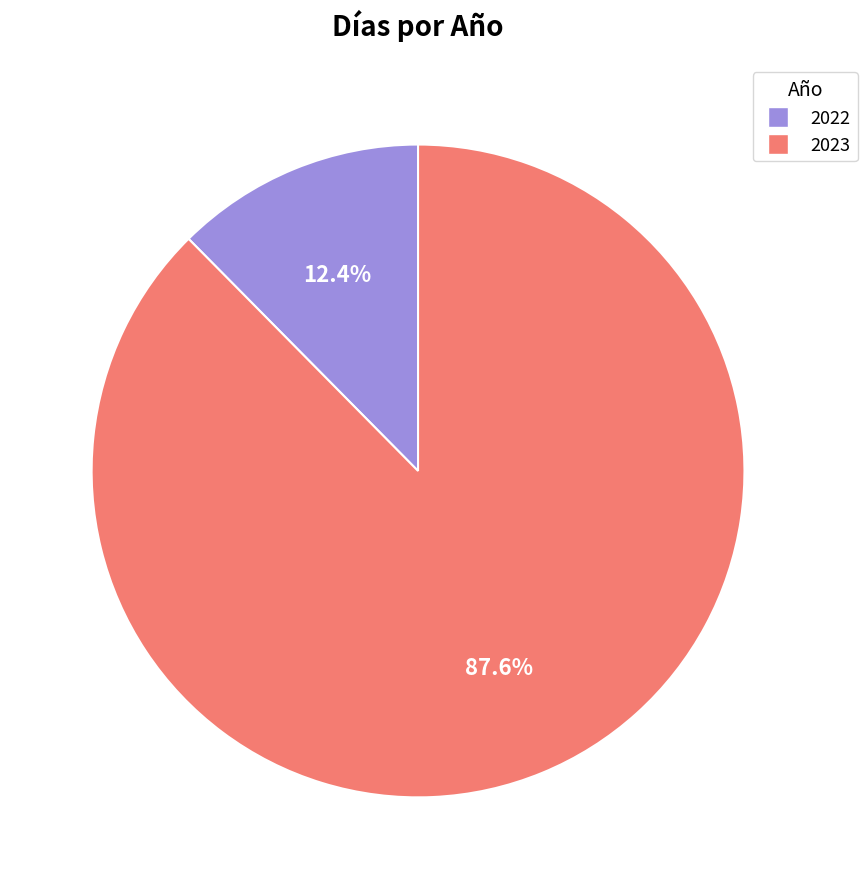

To the nearest percent, what percentage of the pie is 2022?

12%